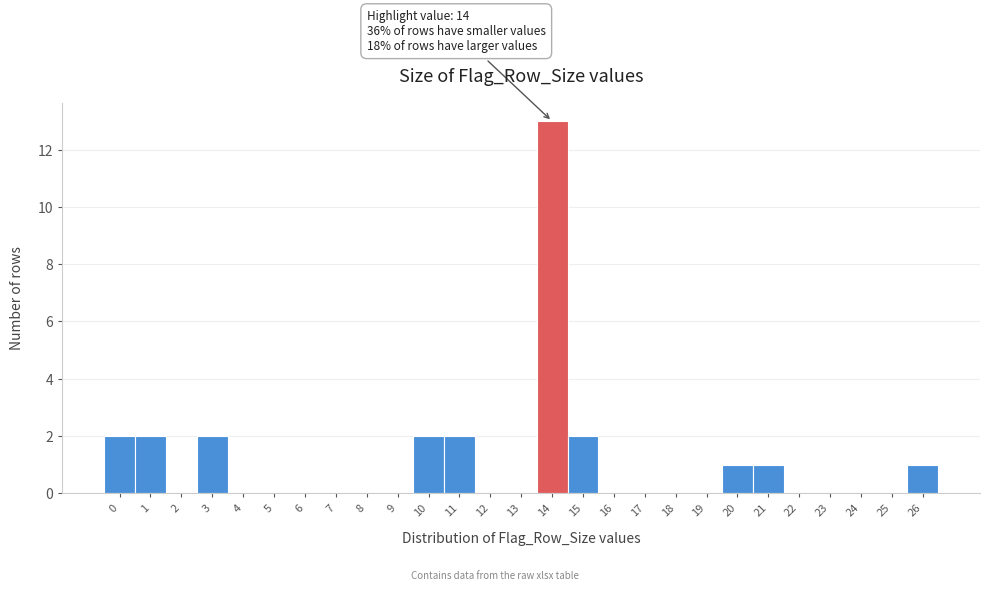

Which range on the x-axis has the tallest bar?

13.5 to 14.5